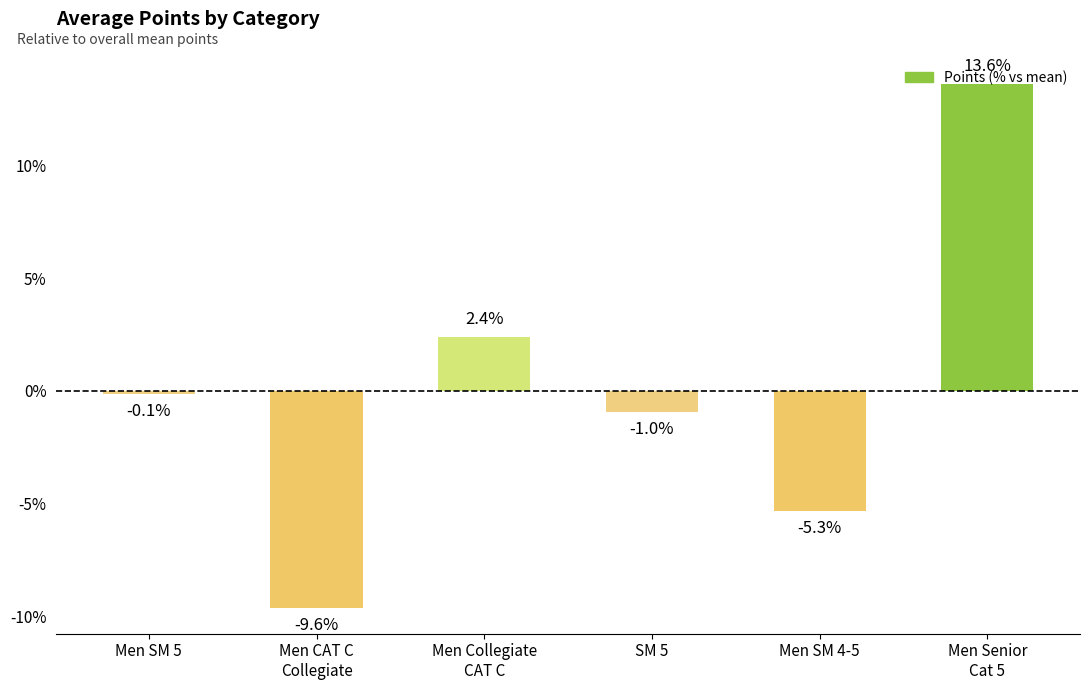

Rank the categories by value from highest to lowest.

Men Senior
Cat 5, Men Collegiate
CAT C, Men SM 5, SM 5, Men SM 4-5, Men CAT C
Collegiate